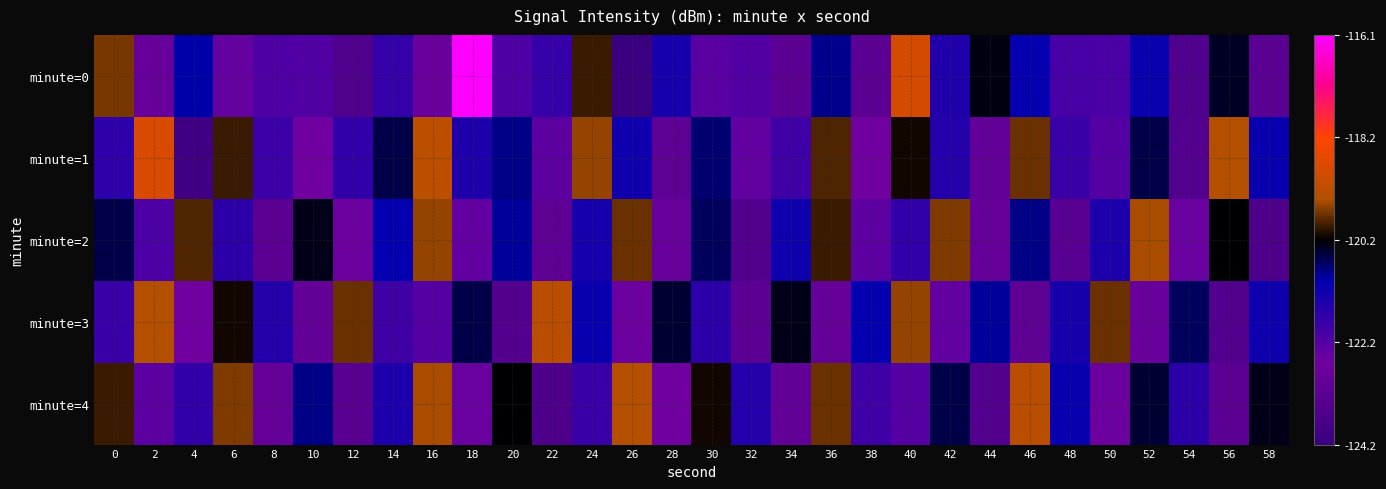

Reading left to right, list all the values displayed in this chart.

minute=0: 0=-119.6	2=-122.8	4=-120.9	6=-122.4	8=-122.1	10=-122.2	12=-123.6	14=-121.8	16=-122.8	18=-116.1	20=-122.1	22=-121.8	24=-119.9	26=-124.2	28=-121.3	30=-122.3	32=-122.2	34=-123.2	36=-120.8	38=-123.2	40=-118.8	42=-121.4	44=-120.3	46=-121.1	48=-122.0	50=-122.1	52=-121.1	54=-123.6	56=-120.3	58=-123.3
minute=1: 0=-121.6	2=-118.8	4=-124.0	6=-119.9	8=-121.8	10=-122.6	12=-121.7	14=-120.5	16=-119.2	18=-121.4	20=-120.8	22=-122.3	24=-119.5	26=-121.2	28=-123.1	30=-120.7	32=-122.4	34=-121.9	36=-119.8	38=-122.6	40=-120.1	42=-121.5	44=-123.0	46=-119.7	48=-121.8	50=-122.2	52=-120.5	54=-123.4	56=-119.3	58=-121.1
minute=2: 0=-120.5	2=-122.1	4=-119.8	6=-121.6	8=-123.2	10=-120.3	12=-122.7	14=-121.0	16=-119.5	18=-122.4	20=-120.9	22=-123.1	24=-121.3	26=-119.7	28=-122.8	30=-120.6	32=-123.5	34=-121.2	36=-119.9	38=-122.3	40=-121.7	42=-119.6	44=-122.9	46=-120.8	48=-123.3	50=-121.4	52=-119.4	54=-122.5	56=-120.2	58=-123.6
minute=3: 0=-121.8	2=-119.3	4=-122.6	6=-120.1	8=-121.5	10=-123.0	12=-119.7	14=-121.9	16=-122.2	18=-120.5	20=-123.4	22=-119.2	24=-121.1	26=-122.7	28=-120.4	30=-121.6	32=-123.2	34=-120.3	36=-122.9	38=-121.0	40=-119.5	42=-122.4	44=-120.9	46=-123.1	48=-121.3	50=-119.7	52=-122.8	54=-120.6	56=-123.5	58=-121.2
minute=4: 0=-119.9	2=-122.3	4=-121.7	6=-119.6	8=-122.9	10=-120.8	12=-123.3	14=-121.4	16=-119.4	18=-122.5	20=-120.2	22=-123.6	24=-121.8	26=-119.3	28=-122.6	30=-120.1	32=-121.5	34=-123.0	36=-119.7	38=-121.9	40=-122.2	42=-120.5	44=-123.4	46=-119.2	48=-121.1	50=-122.7	52=-120.4	54=-121.6	56=-123.2	58=-120.3